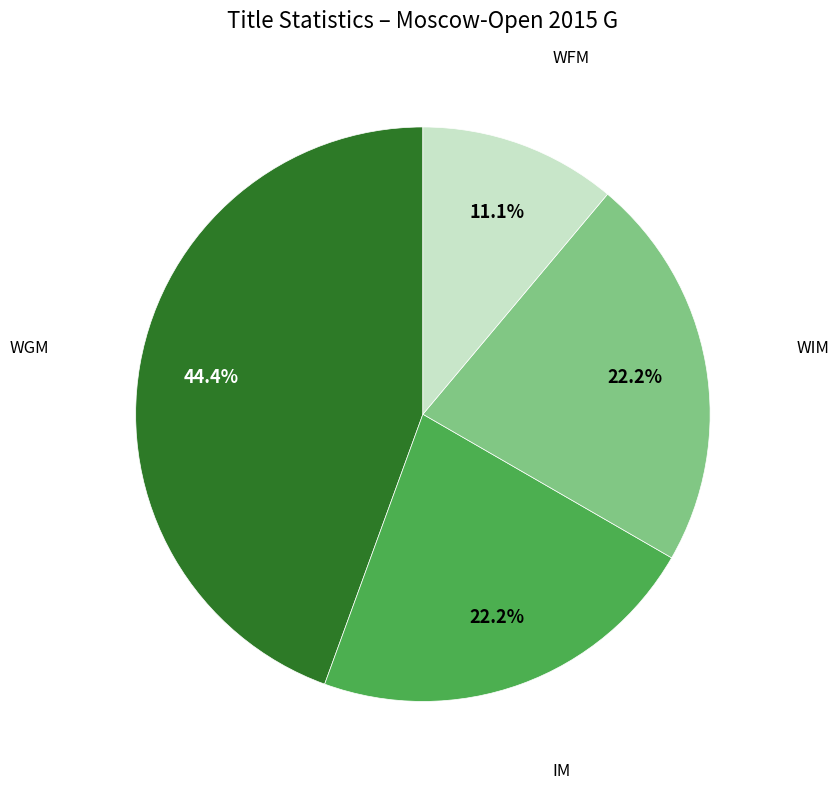

Is there any slice that represents more than half of the pie?

No